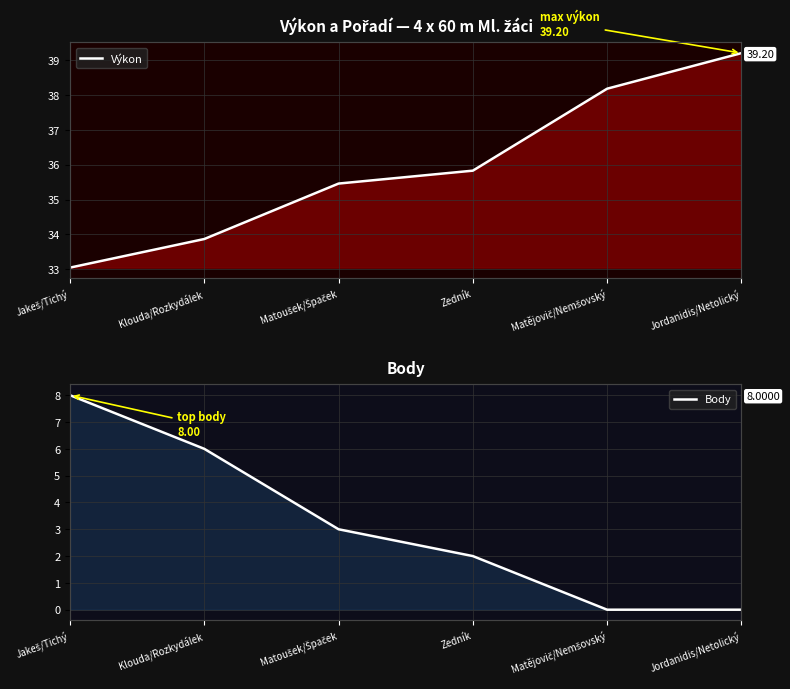

What is the sum of the Body values at Klouda/Rozkydálek and Matějovič/Nemšovský?

6.0